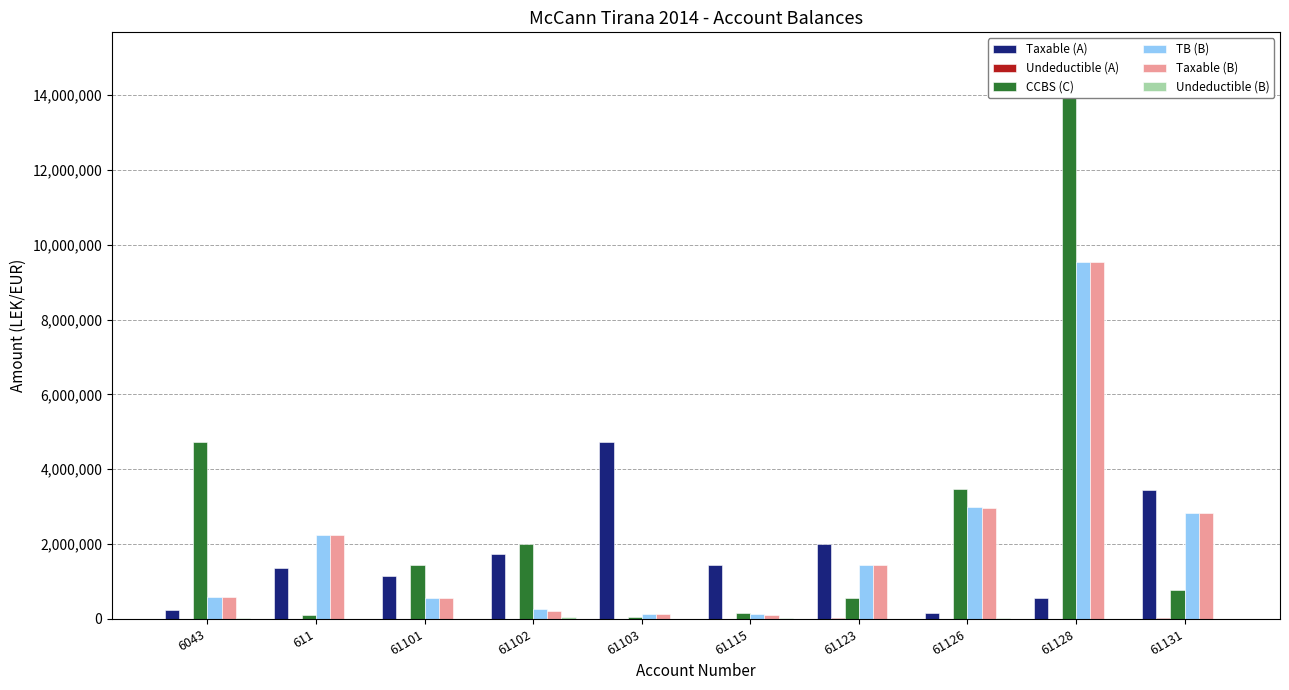

Reading left to right, transcribe all the data shown in this chart.

Taxable (A): 6043=250227.1	611=1366068.5	61101=1149043.7	61102=1735151.5	61103=4731146.9	61115=1433753.2	61123=2010362.2	61126=163090.0	61128=567460.5	61131=3437988.5
Undeductible (A): 6043=0.0	611=0.0	61101=0.0	61102=0.0	61103=3920.0	61115=250.0	61123=18500.0	61126=5100.0	61128=0.0	61131=28000.0
CCBS (C): 6043=4735066.9	611=105900.0	61101=1434003.2	61102=2010362.2	61103=61813.2	61115=163090.0	61123=567460.5	61126=3465988.5	61128=14931158.8	61131=779642.1
TB (B): 6043=588118.9	611=2237506.0	61101=563631.2	61102=261162.5	61103=134597.7	61115=136637.0	61123=1434003.2	61126=2980057.7	61128=9536057.6	61131=2830643.3
Taxable (B): 6043=575296.9	611=2237506.0	61101=563631.2	61102=206884.5	61103=134597.7	61115=113637.0	61123=1433753.2	61126=2961857.7	61128=9536057.6	61131=2830643.3
Undeductible (B): 6043=12822.0	611=0.0	61101=0.0	61102=54278.0	61103=0.0	61115=23000.0	61123=250.0	61126=18200.0	61128=0.0	61131=0.0